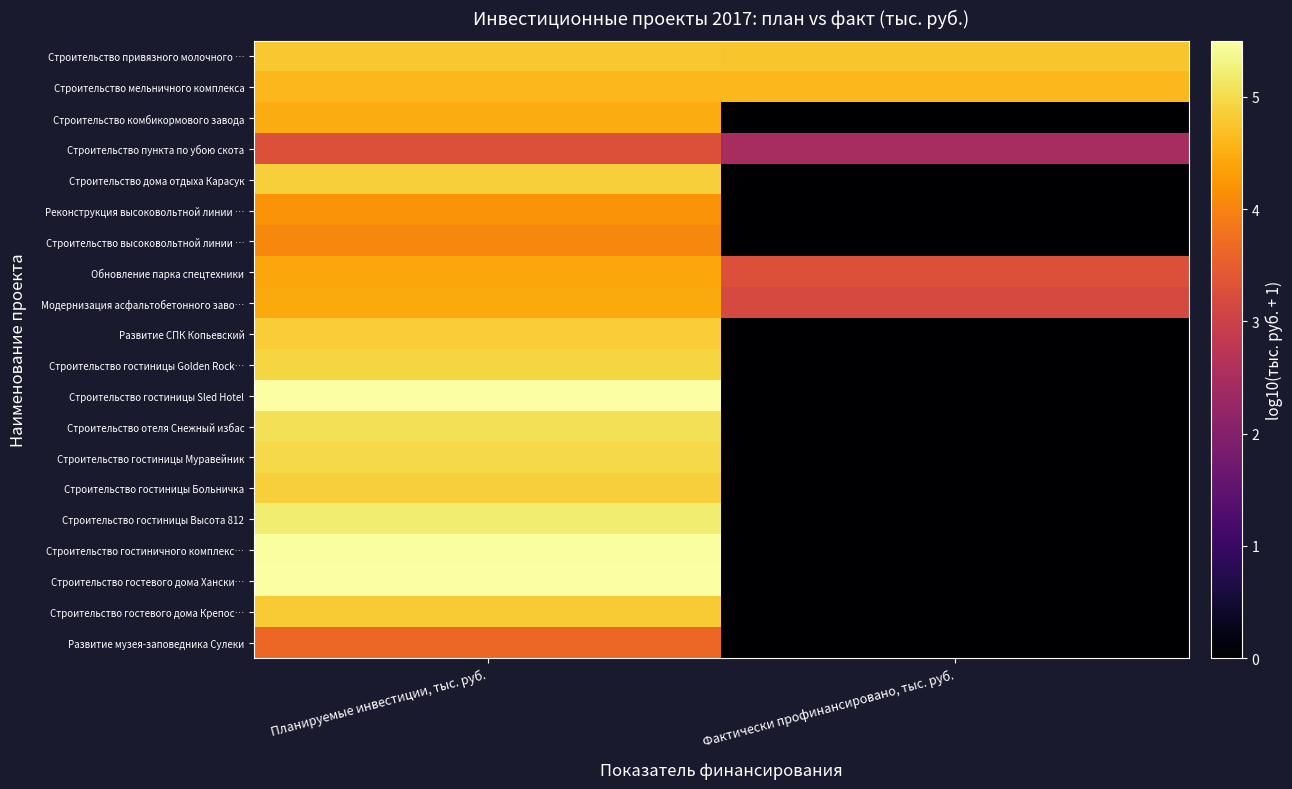

What is the spread (max minus min) of values at Фактически профинансировано, тыс. руб.?

4.8